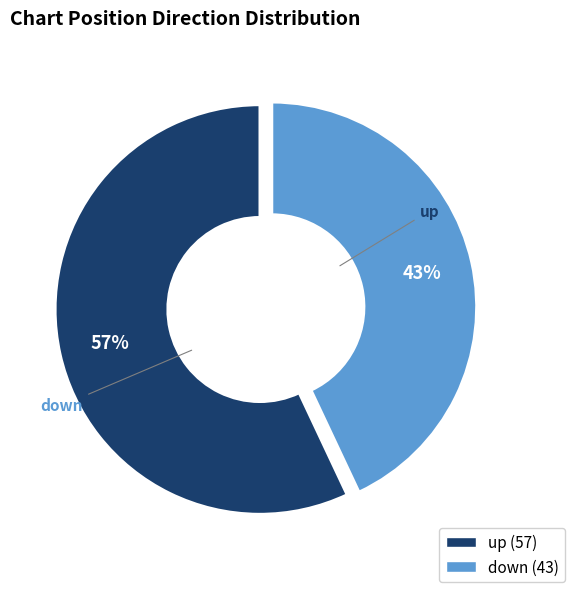

Which category accounts for the majority?

up